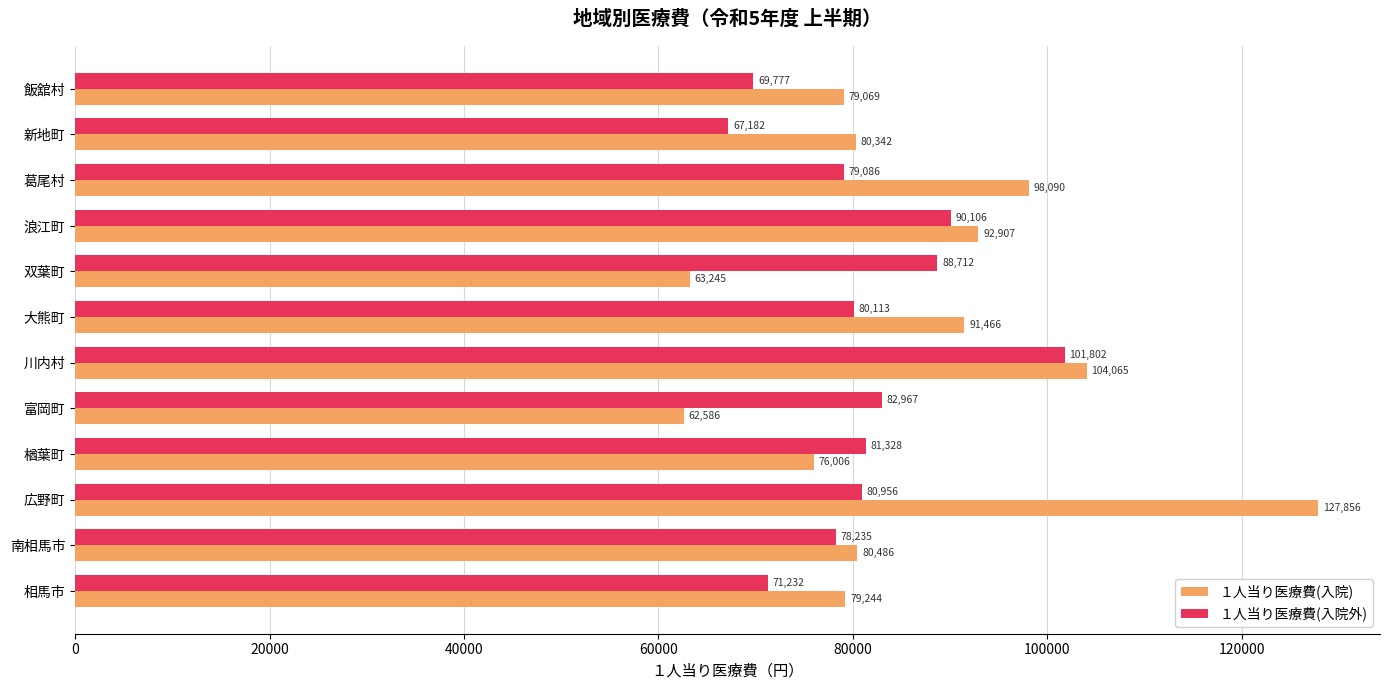

Rank the series by their average value, from highest to lowest.

１人当り医療費(入院), １人当り医療費(入院外)